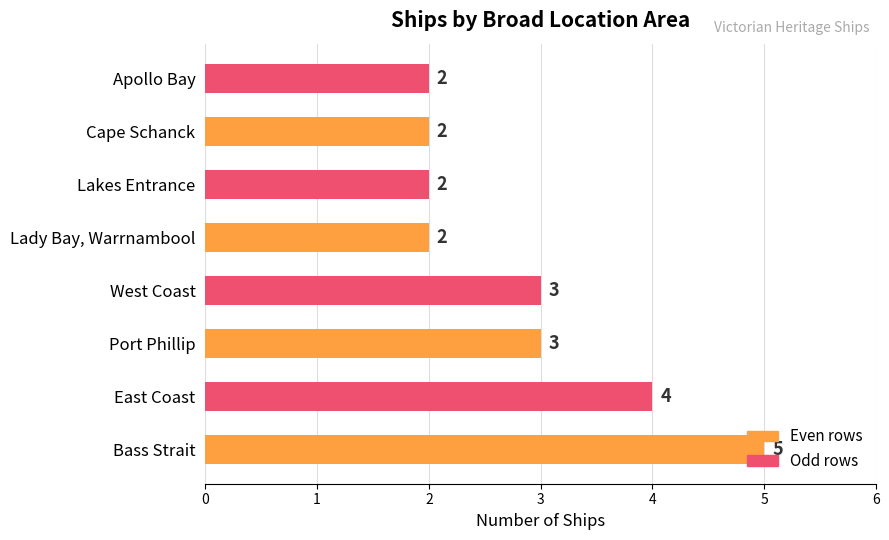

The chart shows a value of 1 at East Coast. True or false?

False